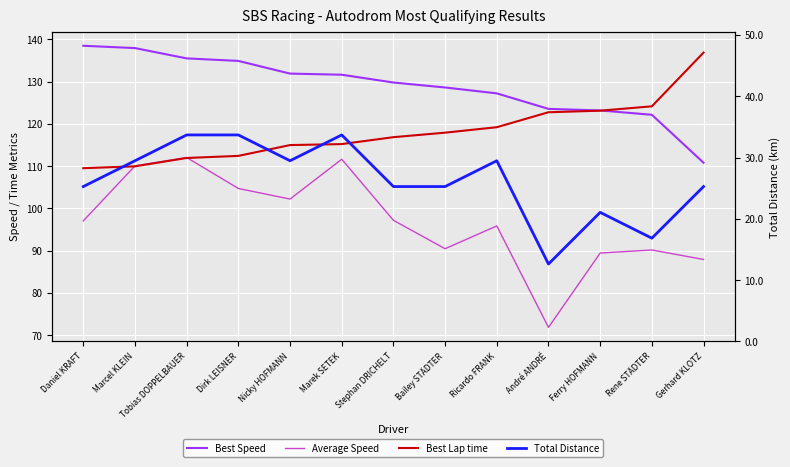

How many interior local peaks does the Average Speed series have?

4